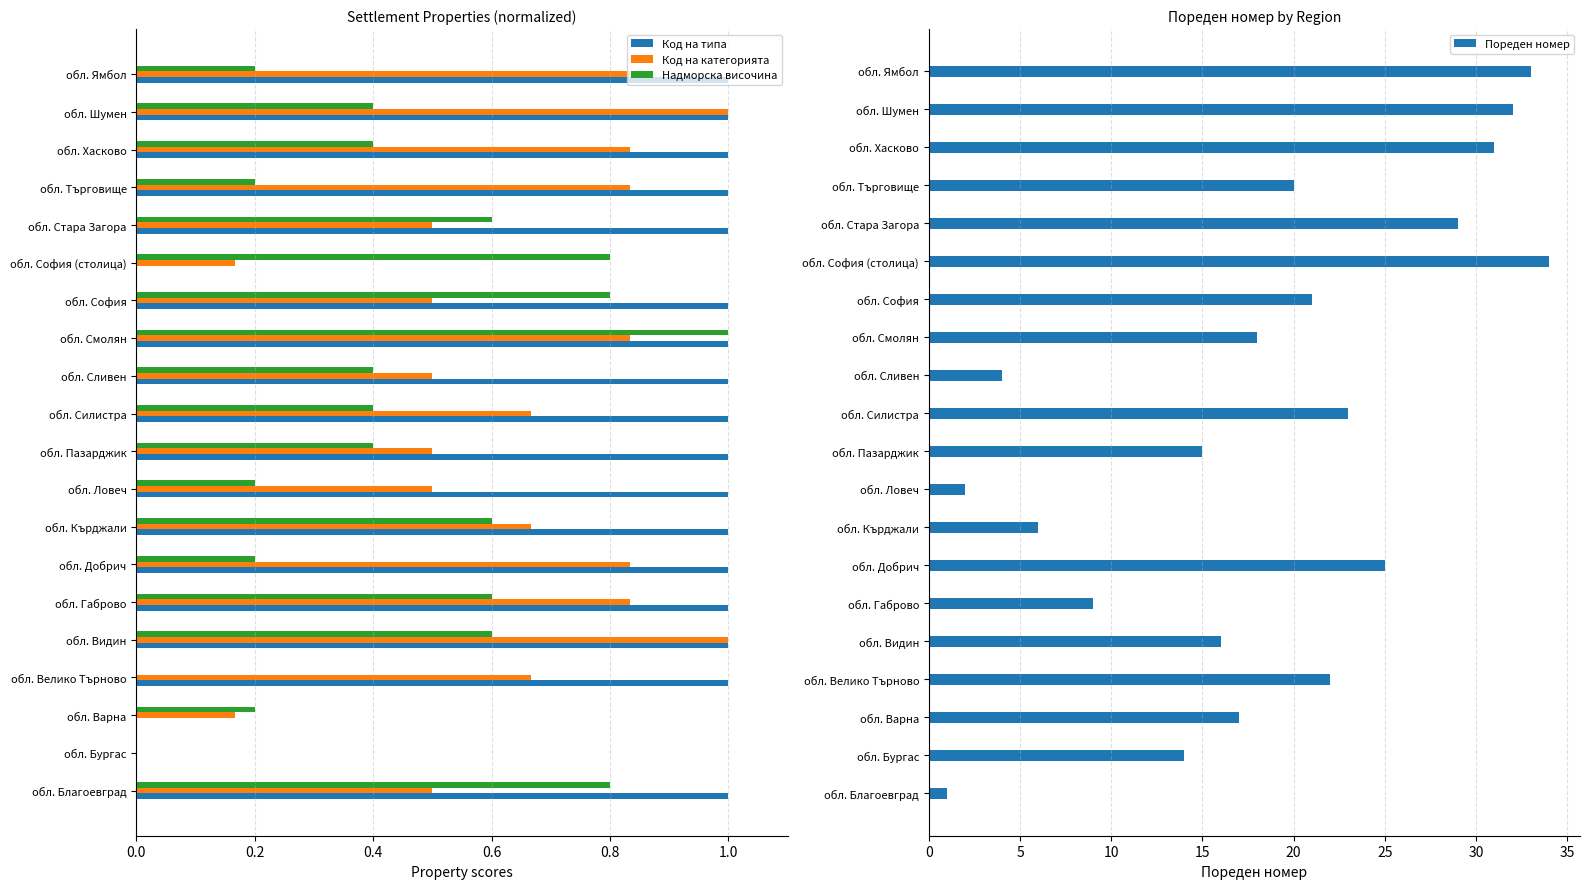

What value does the Код на типа series have at обл. Пазарджик?

1.0